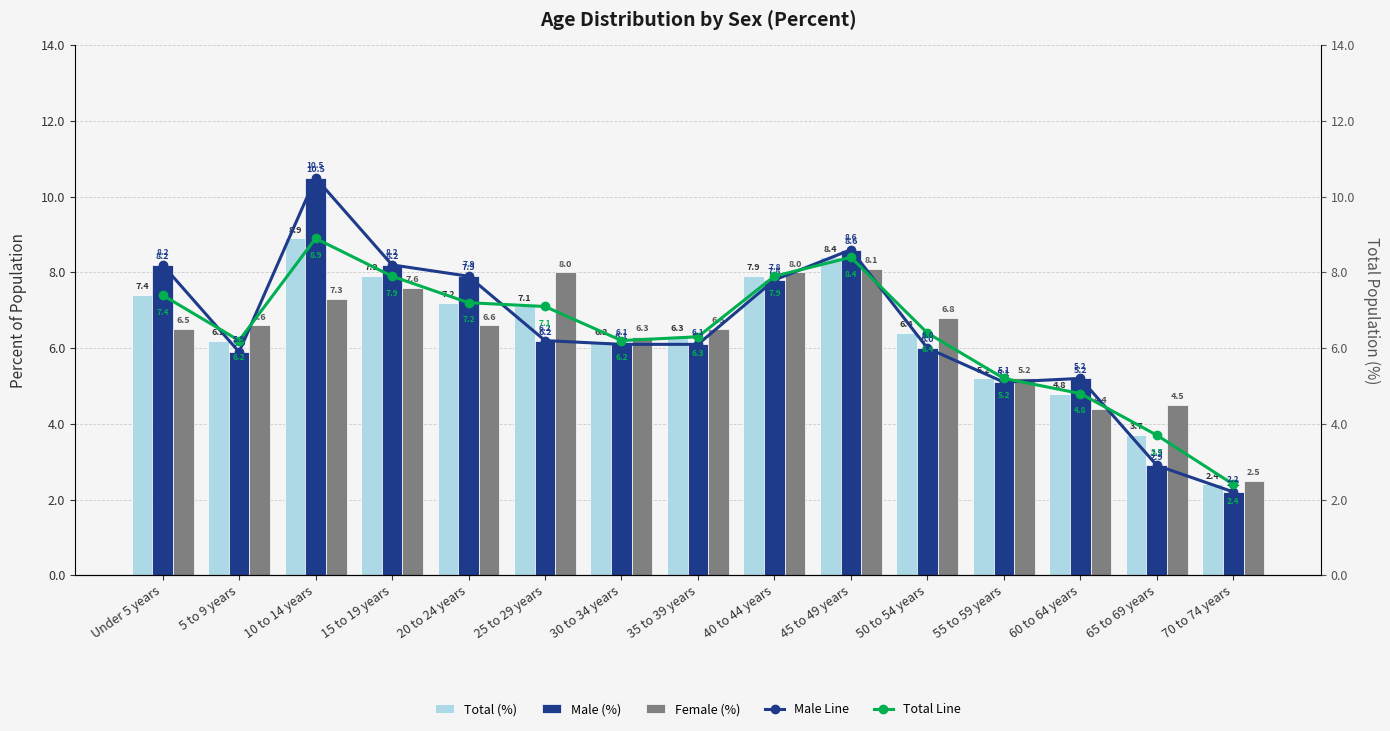

What is the highest value of the Male Line series?

10.5